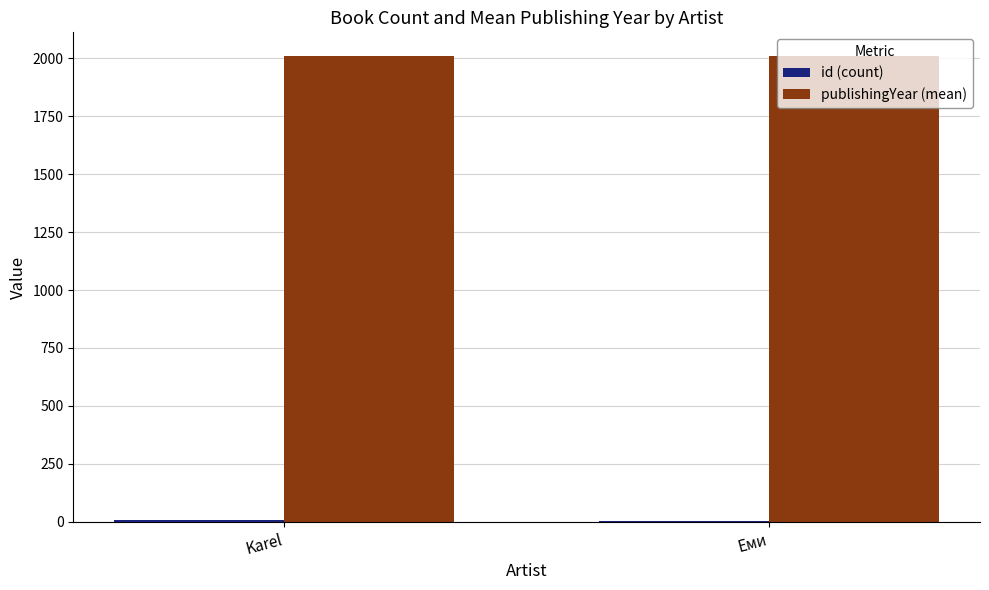

Which series has the largest total across all categories?

publishingYear (mean)